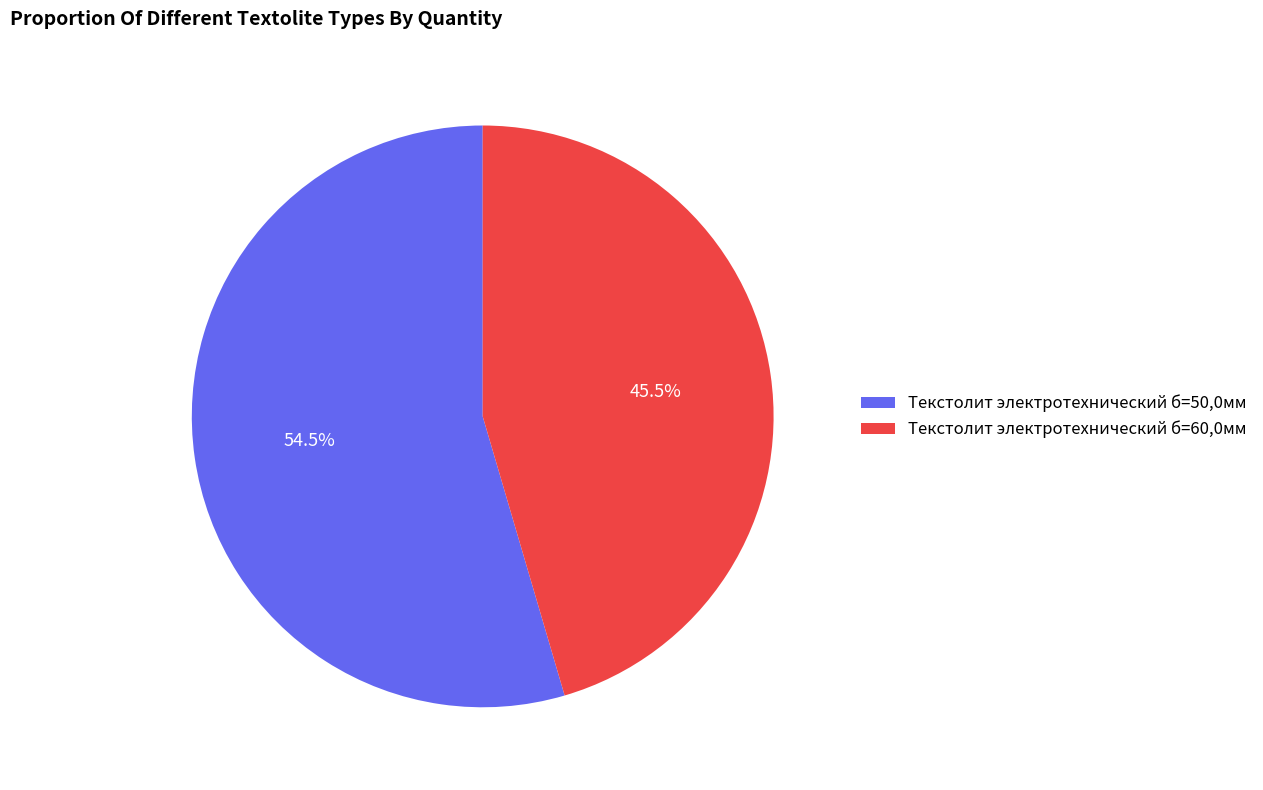

Rank the categories by value from lowest to highest.

Текстолит электротехнический б=60,0мм, Текстолит электротехнический б=50,0мм